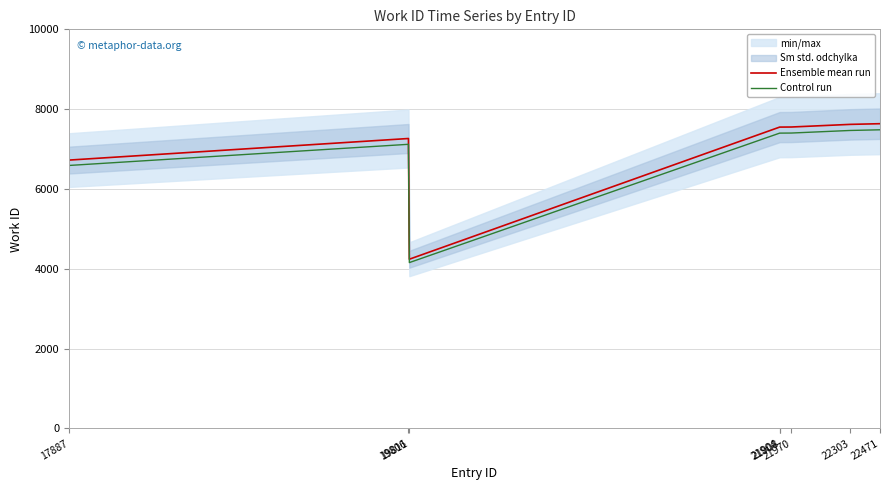

At which label does Control run first exceed 7399?

21904